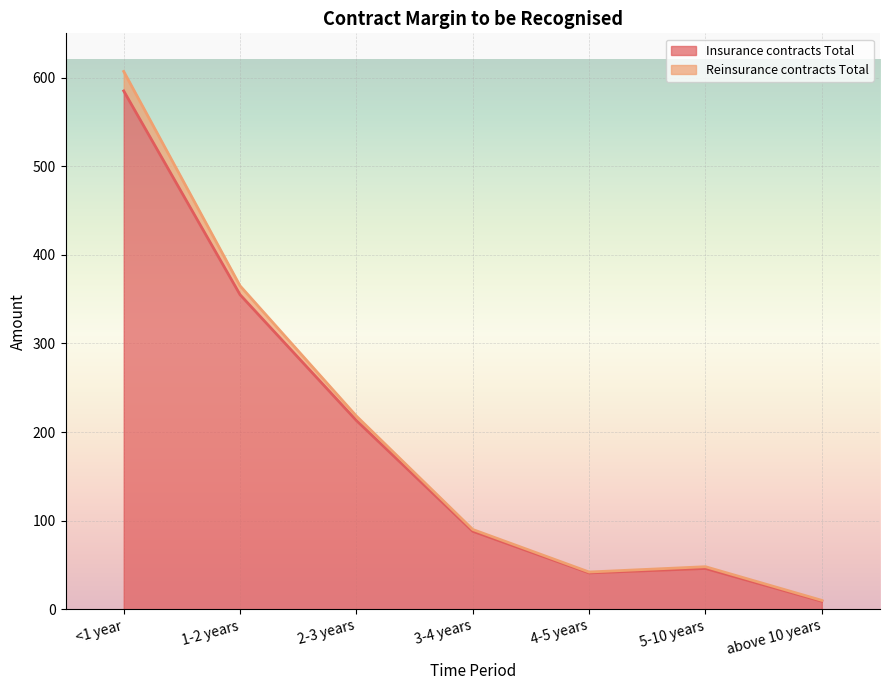

What position from the right is 5-10 years?

2